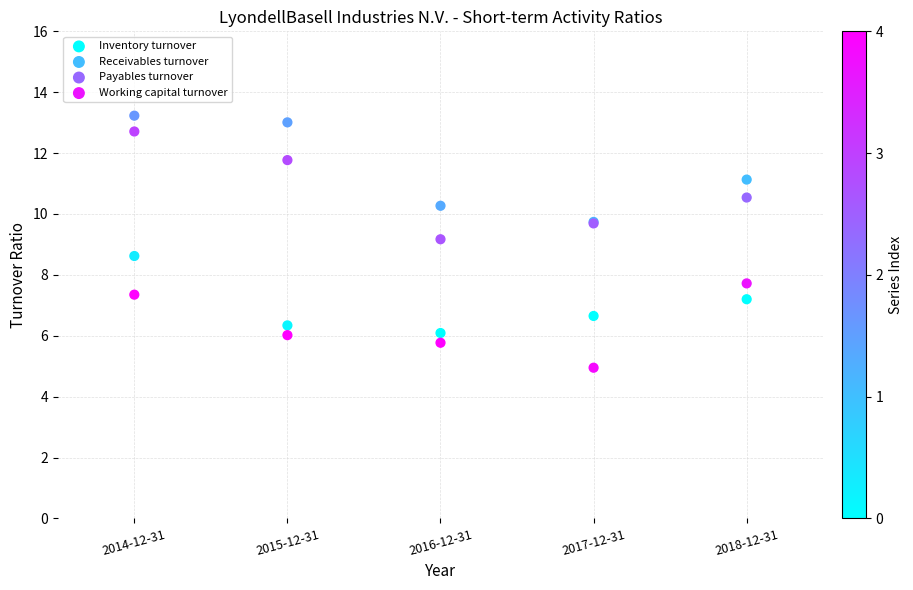

What are all the series names shown in the legend?

Inventory turnover, Receivables turnover, Payables turnover, Working capital turnover